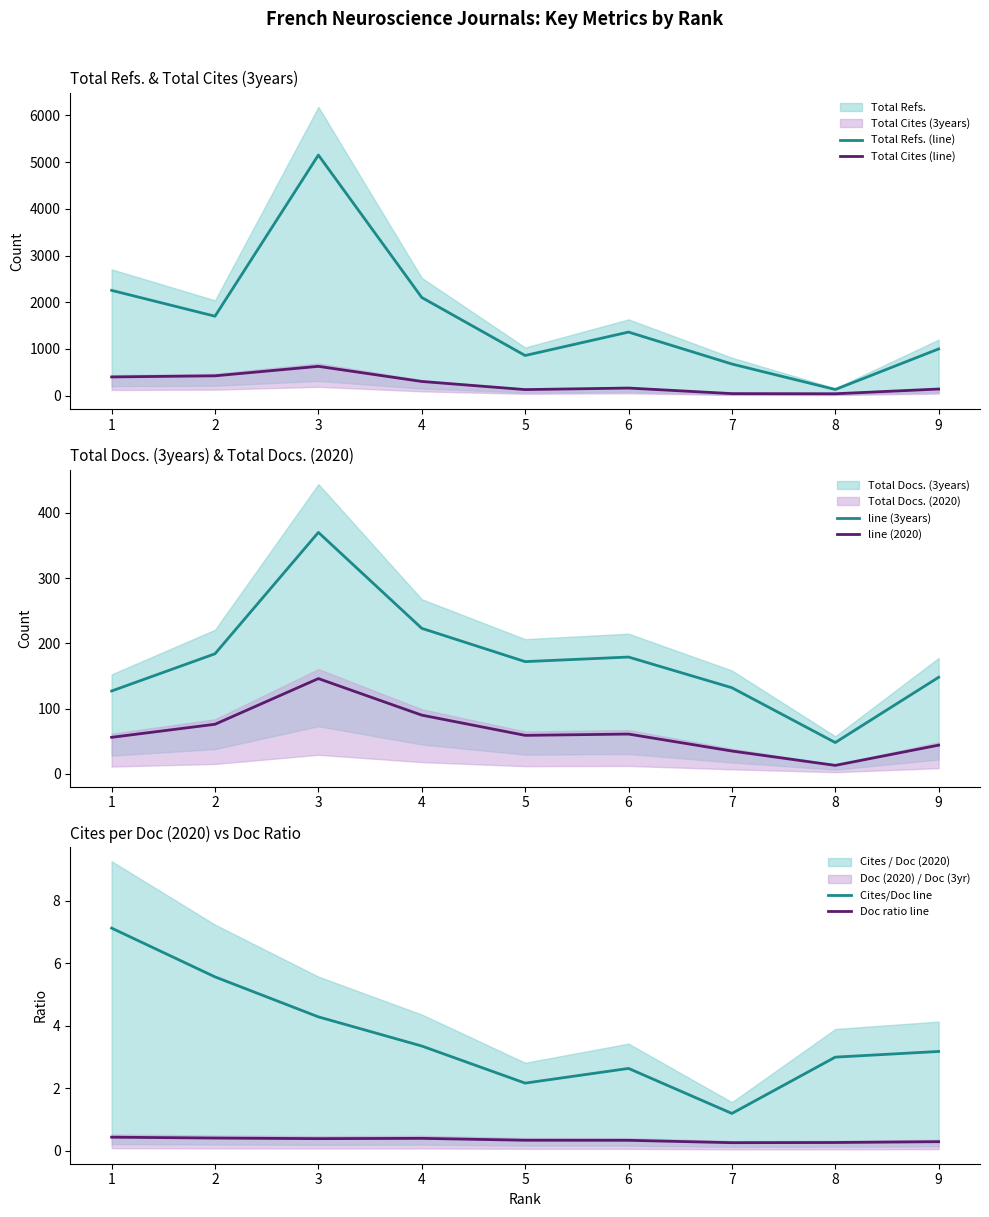

List the labels in order of Total Refs. (line) value, smallest first.

8, 7, 5, 9, 6, 2, 4, 1, 3